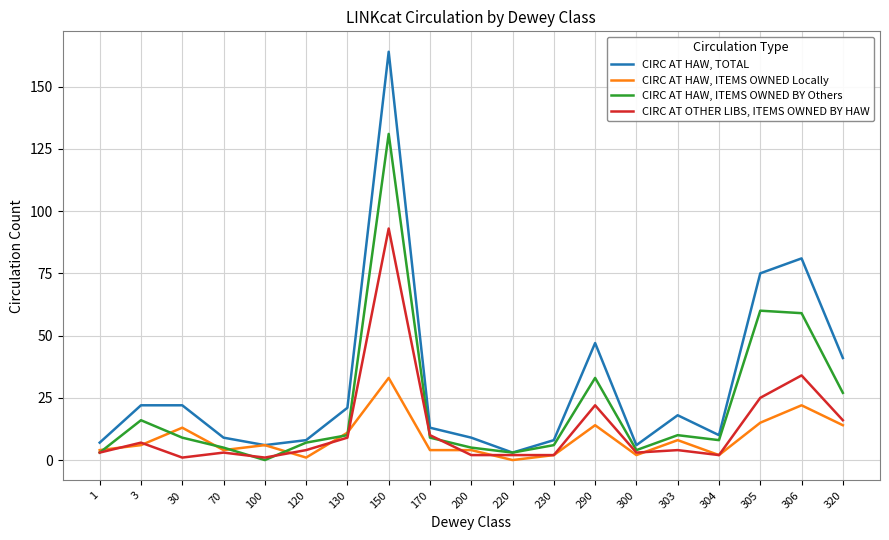

Where is CIRC AT HAW, TOTAL nearest to the value 83?

306